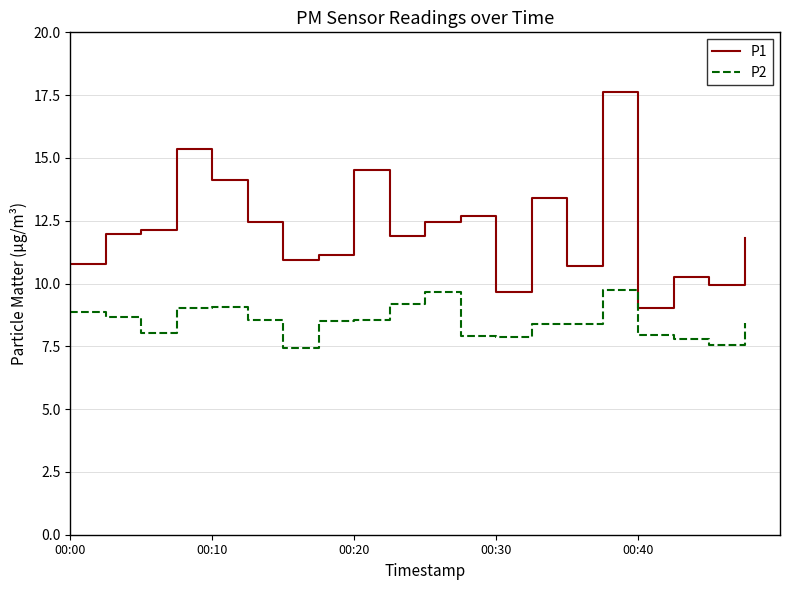

What is the maximum value shown in the chart?

17.6